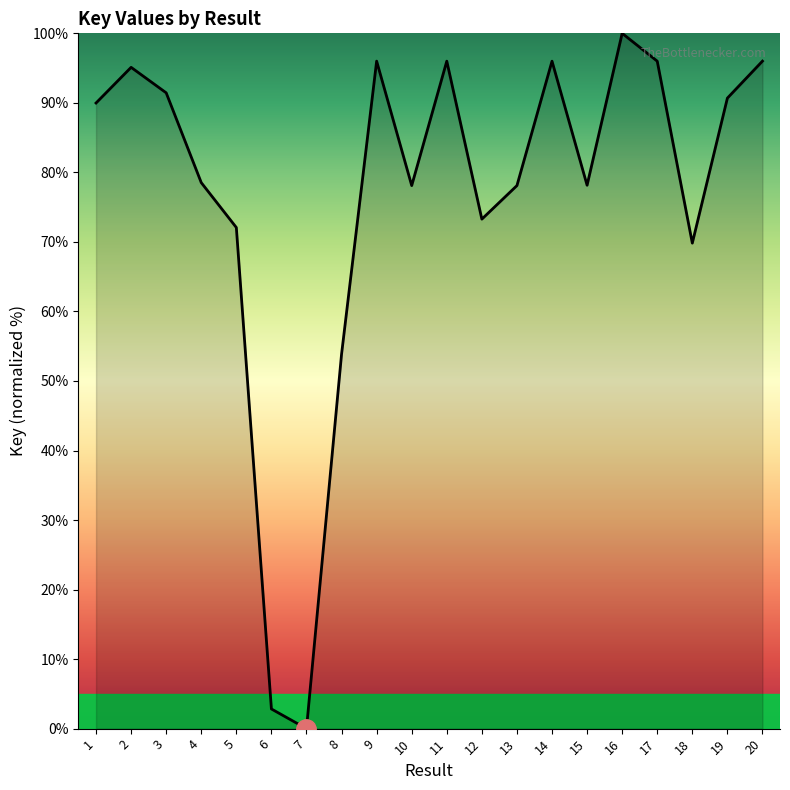

Is this an area chart (filled region under the line)?

No